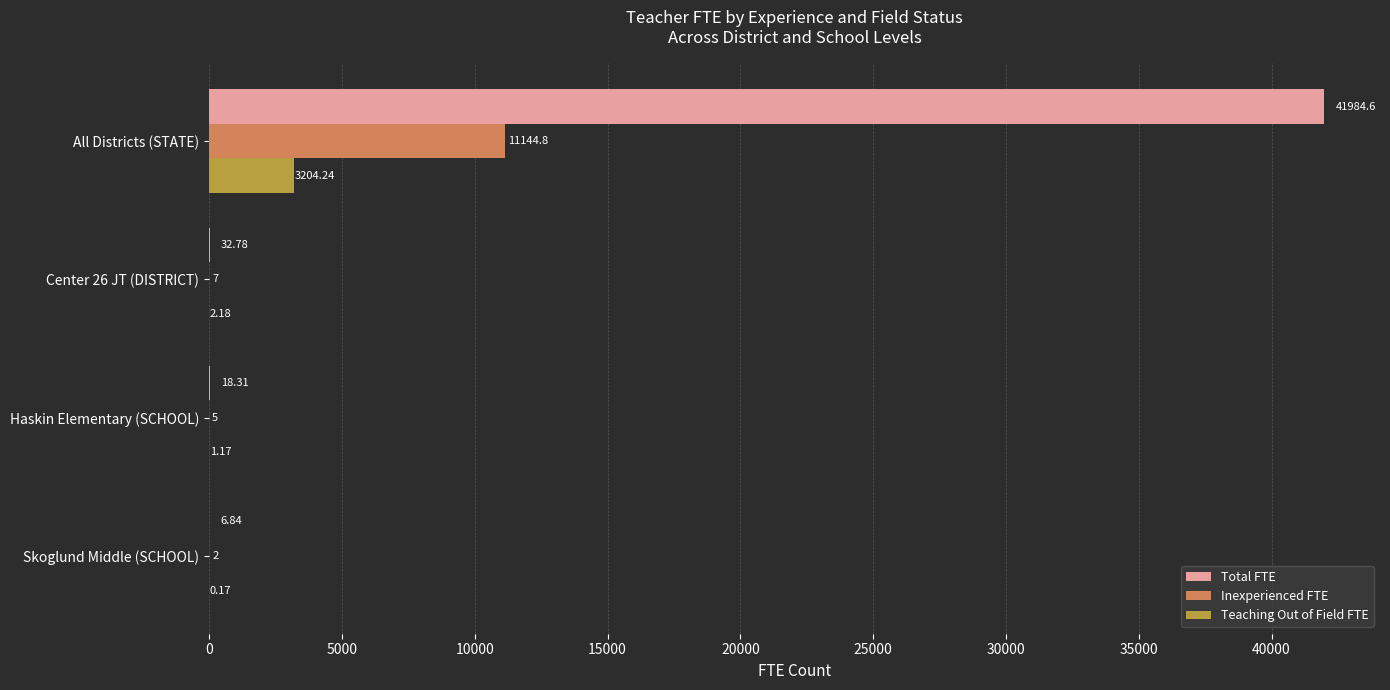

Which series changed the most between All Districts (STATE) and Center 26 JT (DISTRICT)?

Total FTE